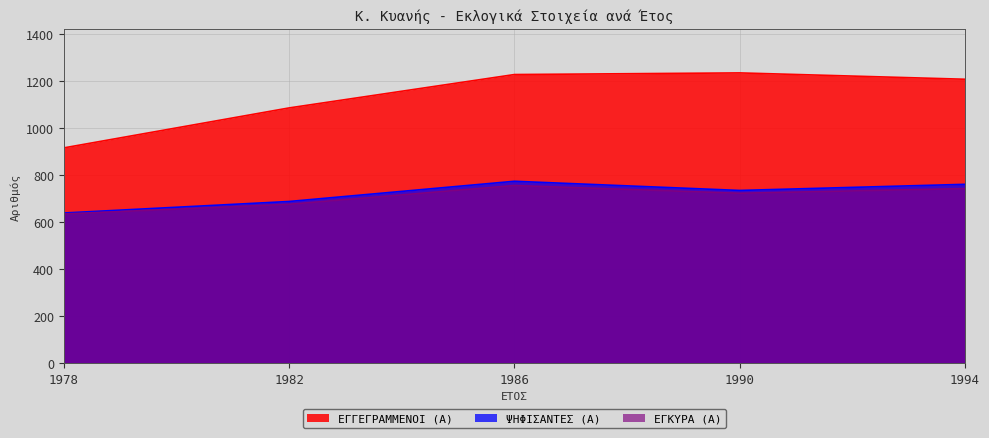

Reading left to right, what are all the values shown in this chart?

ΕΓΓΕΓΡΑΜΜΕΝΟΙ (Α): 1978=917	1982=1087	1986=1229	1990=1236	1994=1209
ΨΗΦΙΣΑΝΤΕΣ (Α): 1978=640	1982=689	1986=775	1990=736	1994=762
ΕΓΚΥΡΑ (Α): 1978=636	1982=677	1986=757	1990=724	1994=744